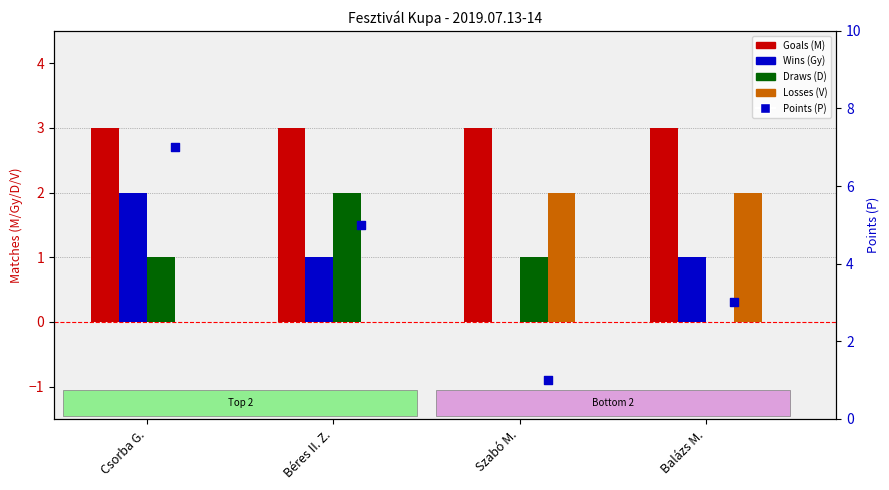

Which series has the widest spread of Y values?

Points (P)